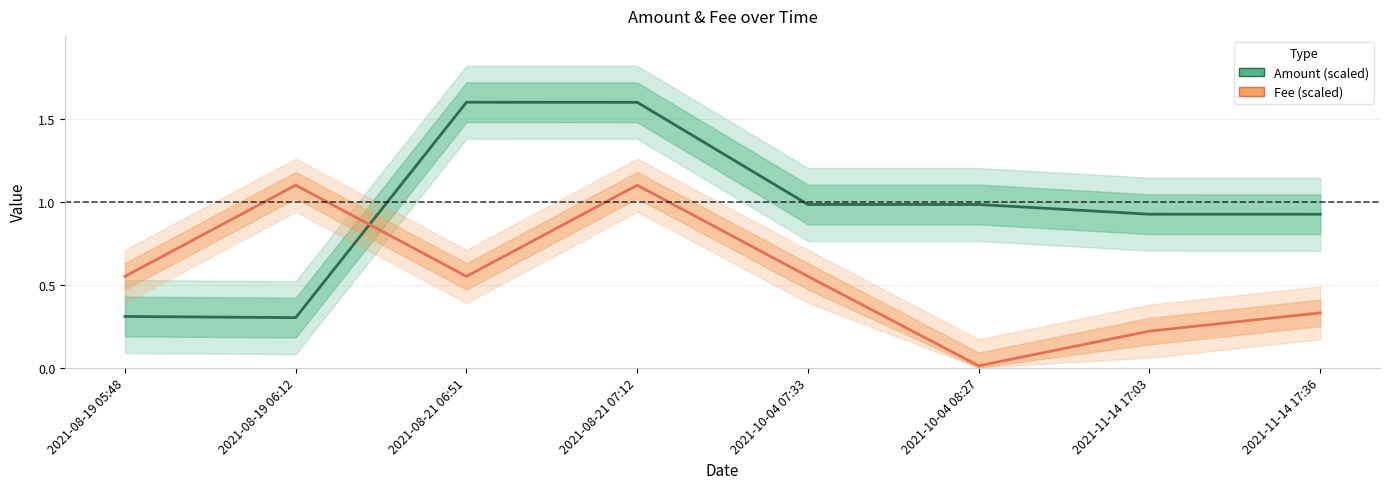

At which category is the sum across all series the highest?

2021-08-21 07:12